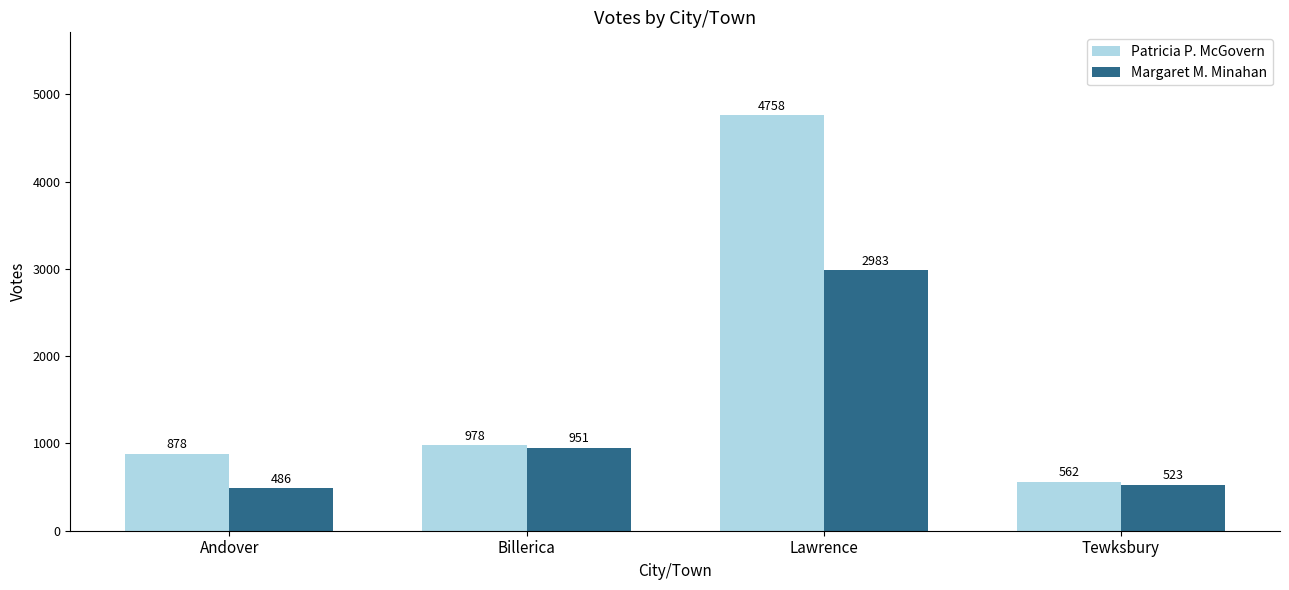

Reading left to right, extract all data points from this chart.

Patricia P. McGovern: 878	978	4758	562
Margaret M. Minahan: 486	951	2983	523